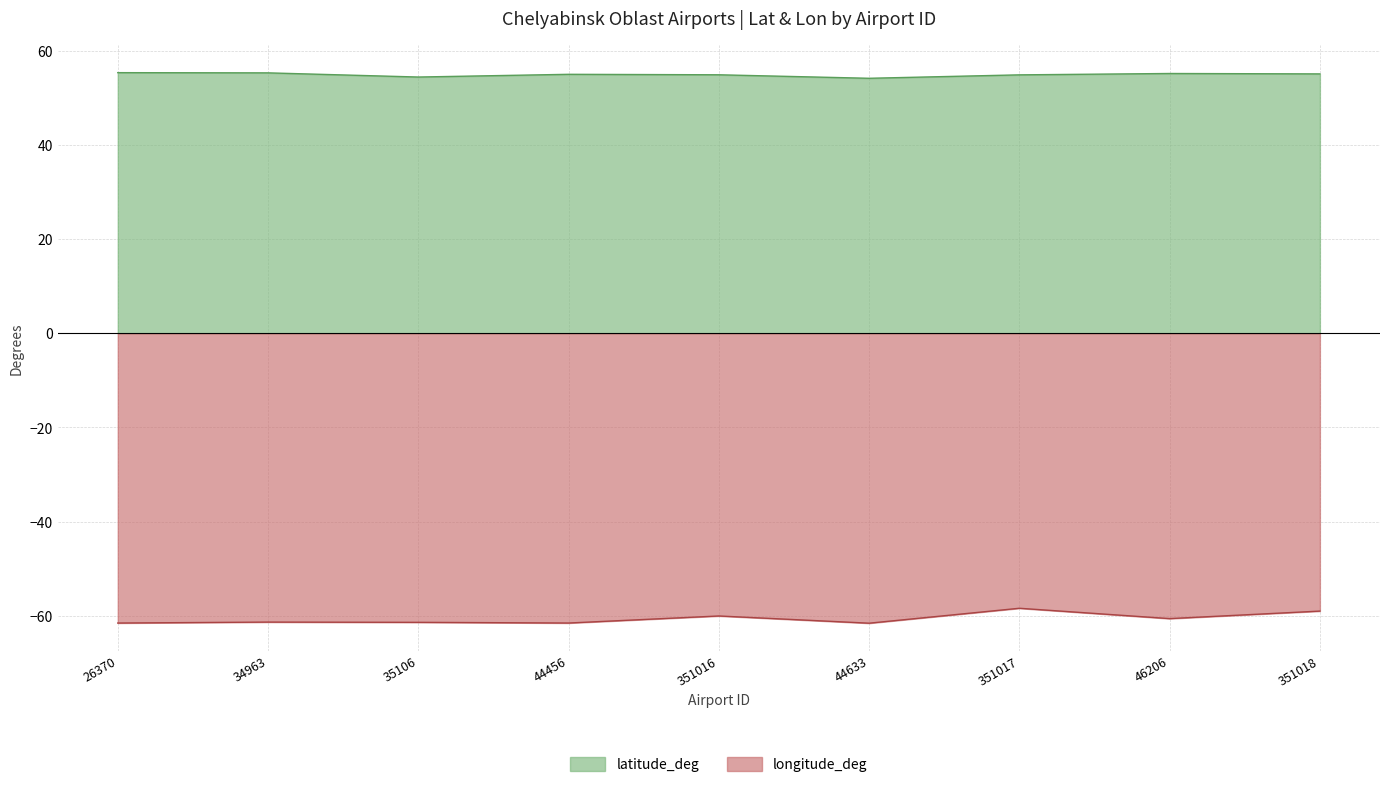

What is the difference between the highest and lowest values at 351017?

113.2